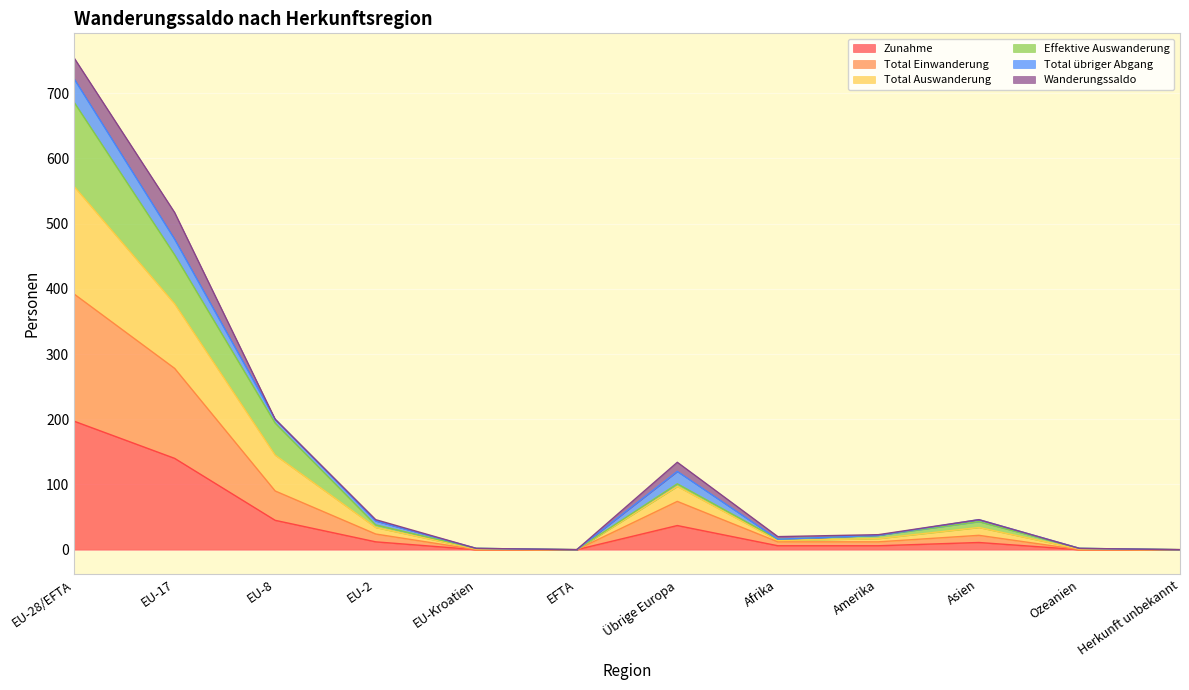

True or false: Zunahme and Effektive Auswanderung intersect in this chart.

False